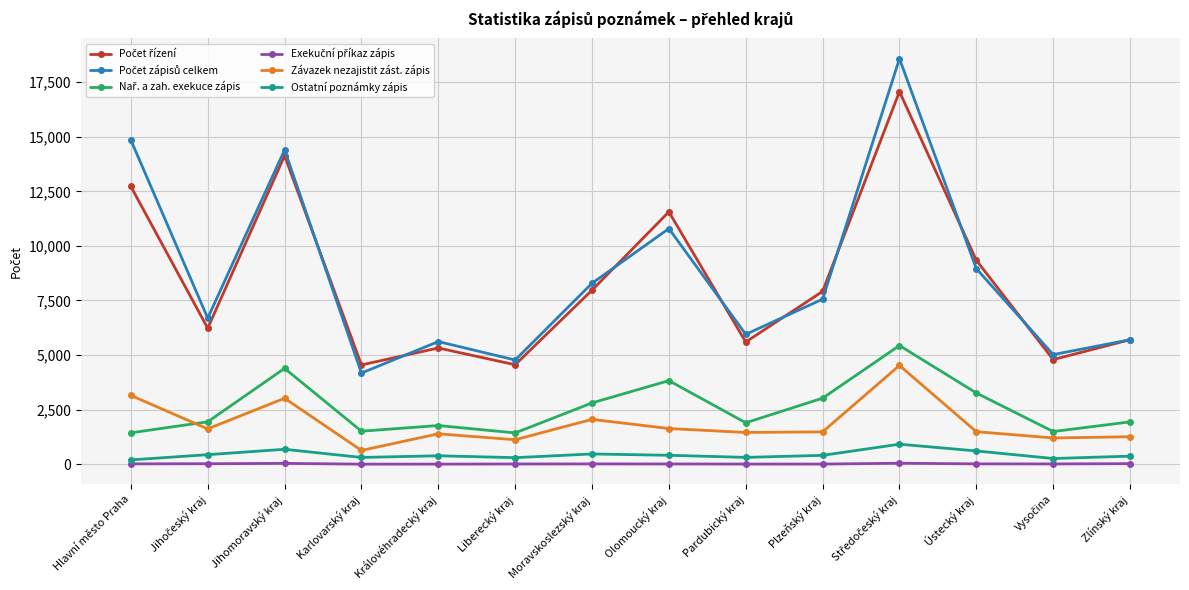

Is it true that Ostatní poznámky zápis equals 468 at Moravskoslezský kraj?

True